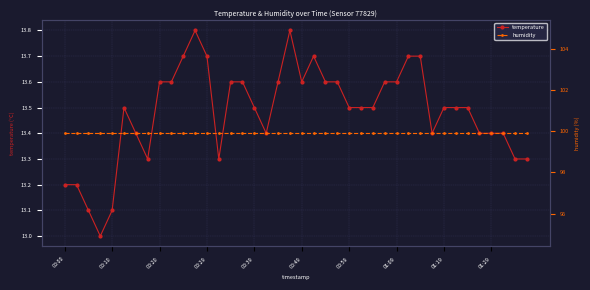

True or false: temperature has more than 1 interior local peaks.

True